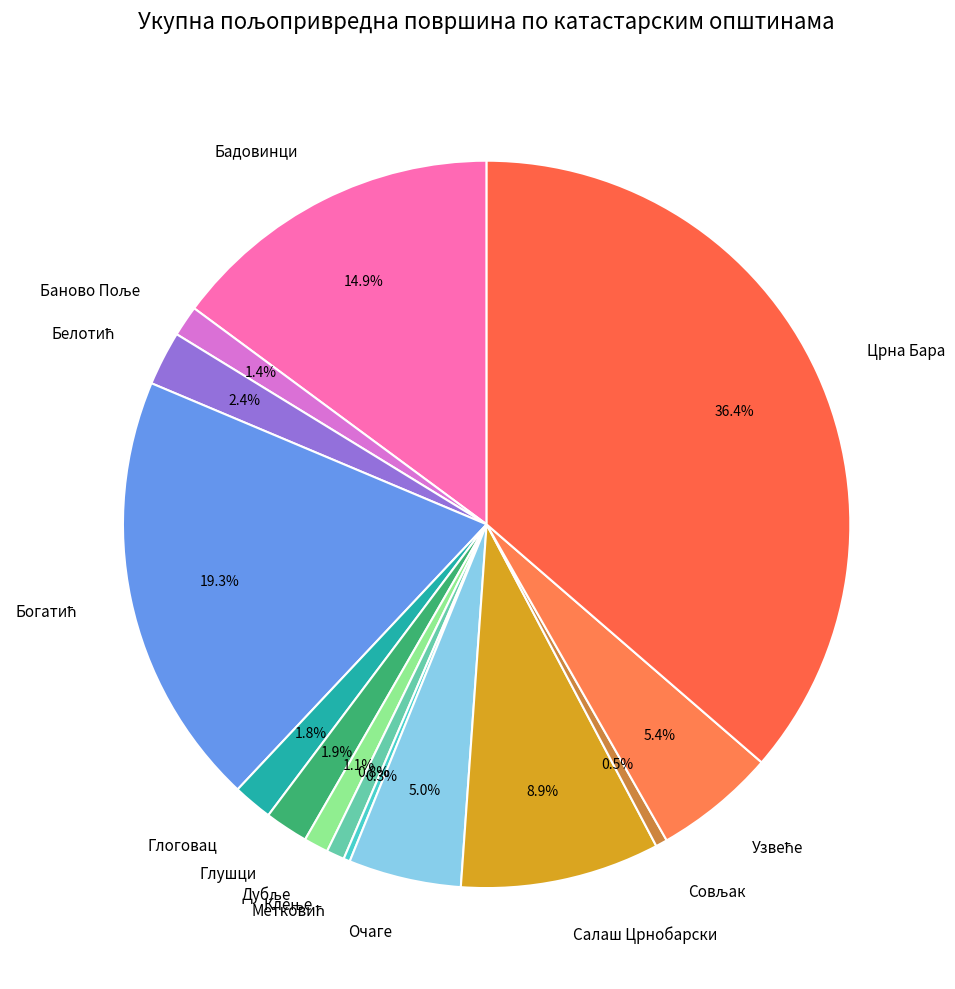

How much of the chart is everything except Бадовинци?

85.1%